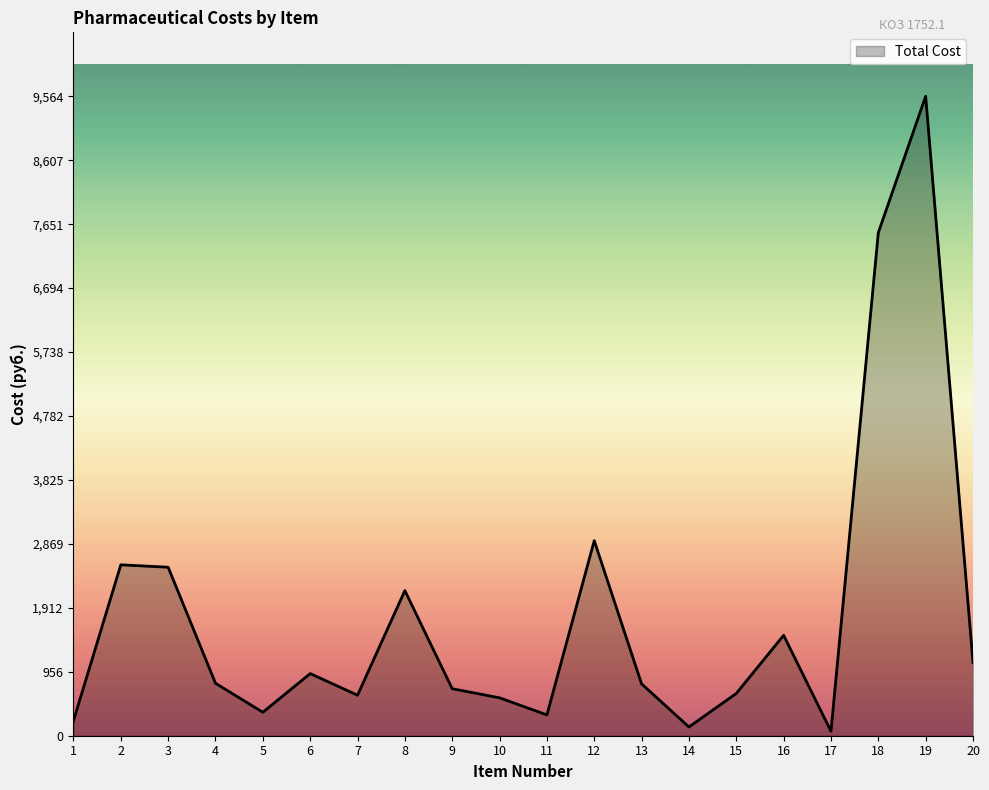

What is the sum of the values at 18 and 10?

8090.9